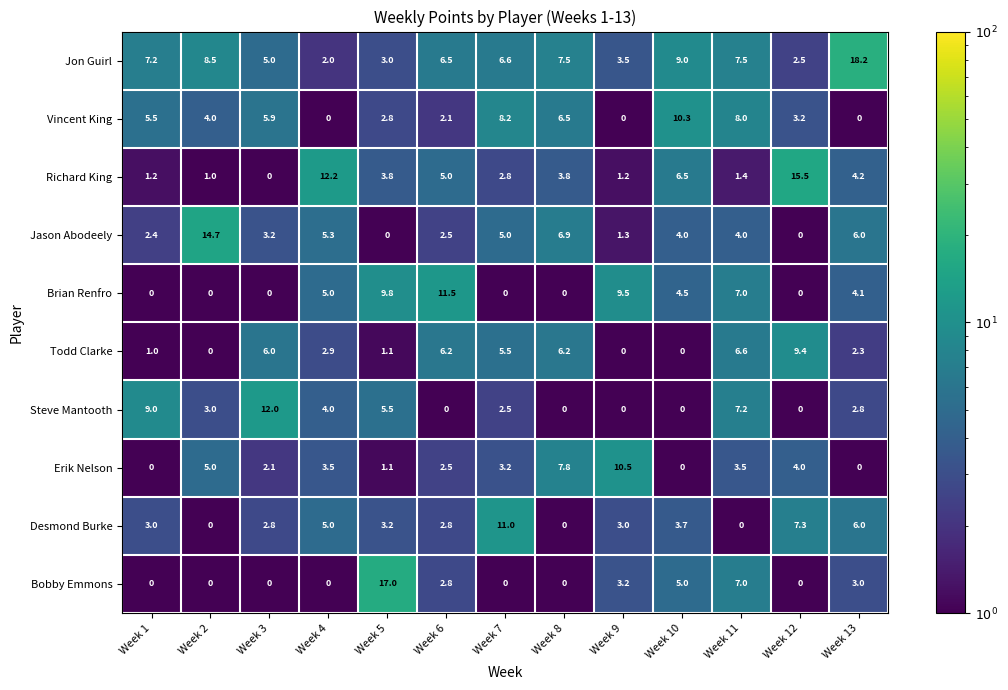

Rank the series by their maximum value, from highest to lowest.

Jon Guirl, Bobby Emmons, Richard King, Jason Abodeely, Steve Mantooth, Brian Renfro, Desmond Burke, Erik Nelson, Vincent King, Todd Clarke